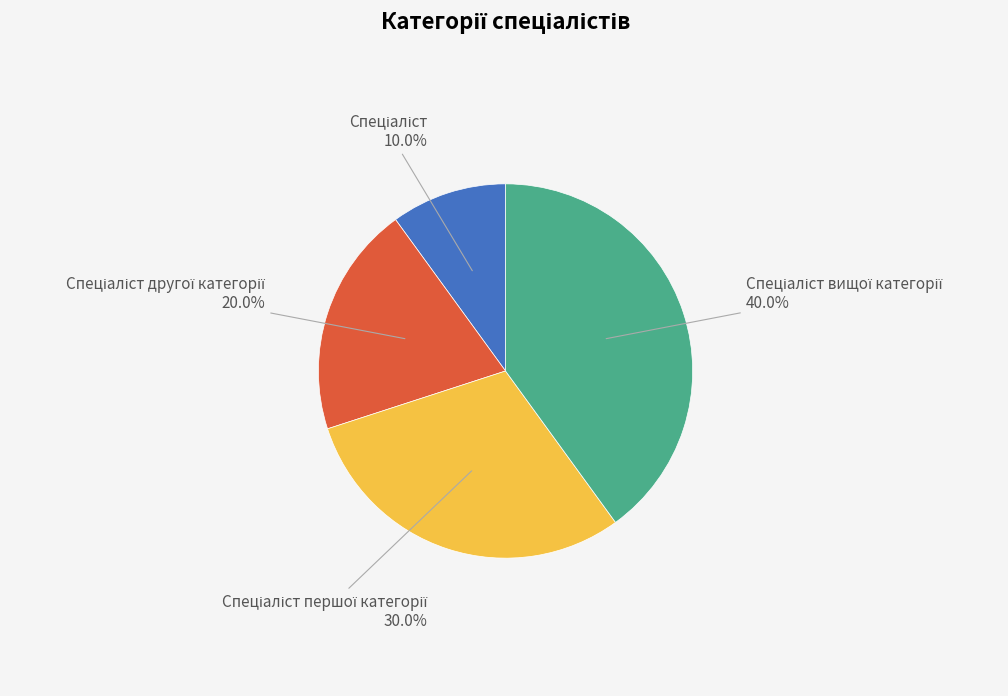

Is there a majority slice in this chart?

No